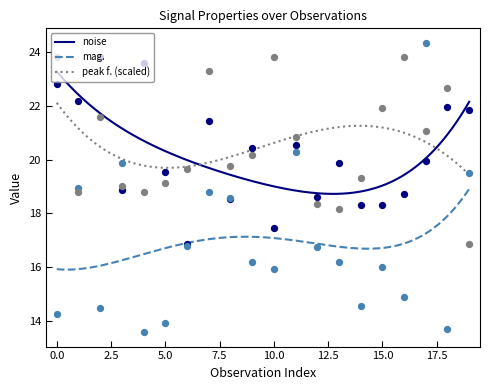

Which series has the largest total across all categories?

peak f.